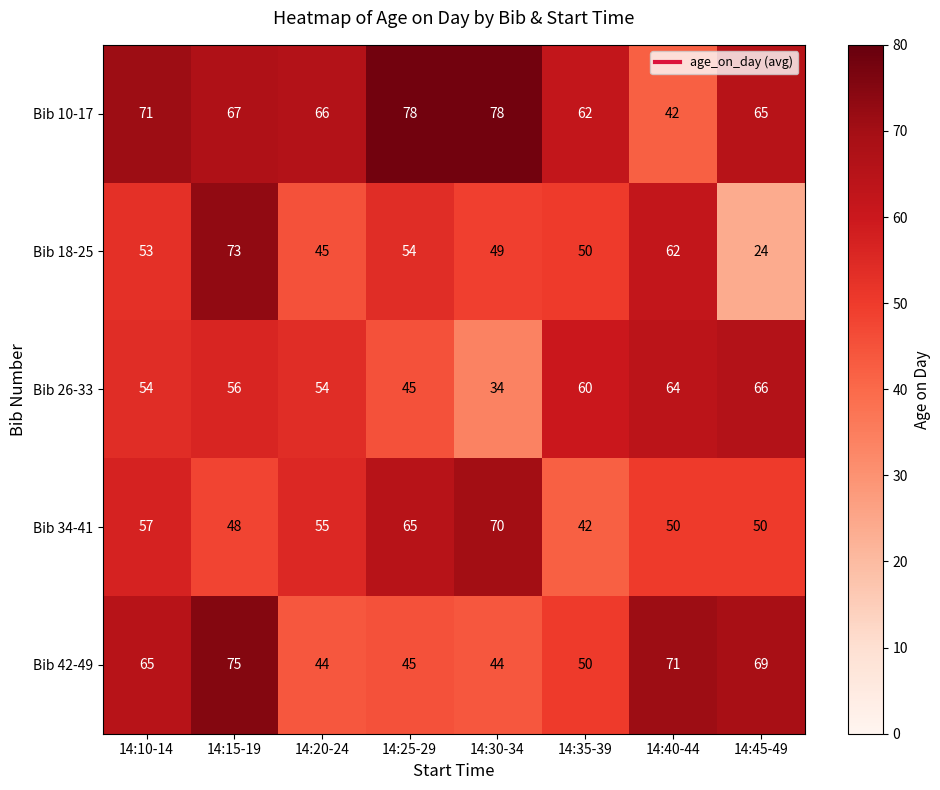

The value of Bib 42-49 at 14:35-39 is 50. True or false?

True